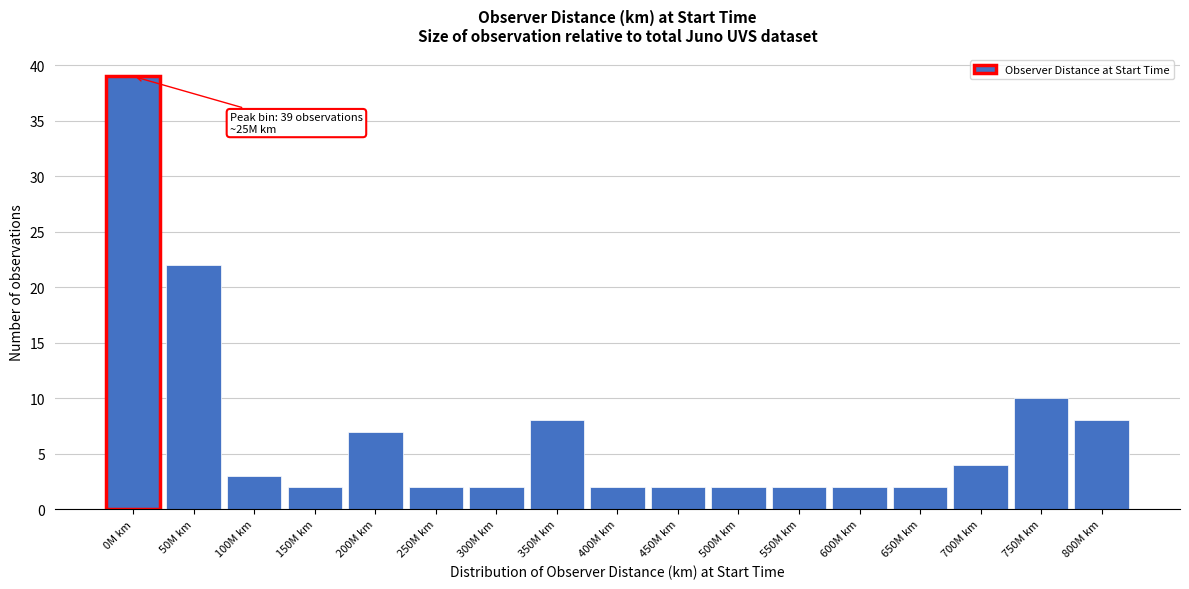

Reading left to right, what are all the values shown in this chart?

39	22	3	2	7	2	2	8	2	2	2	2	2	2	4	10	8